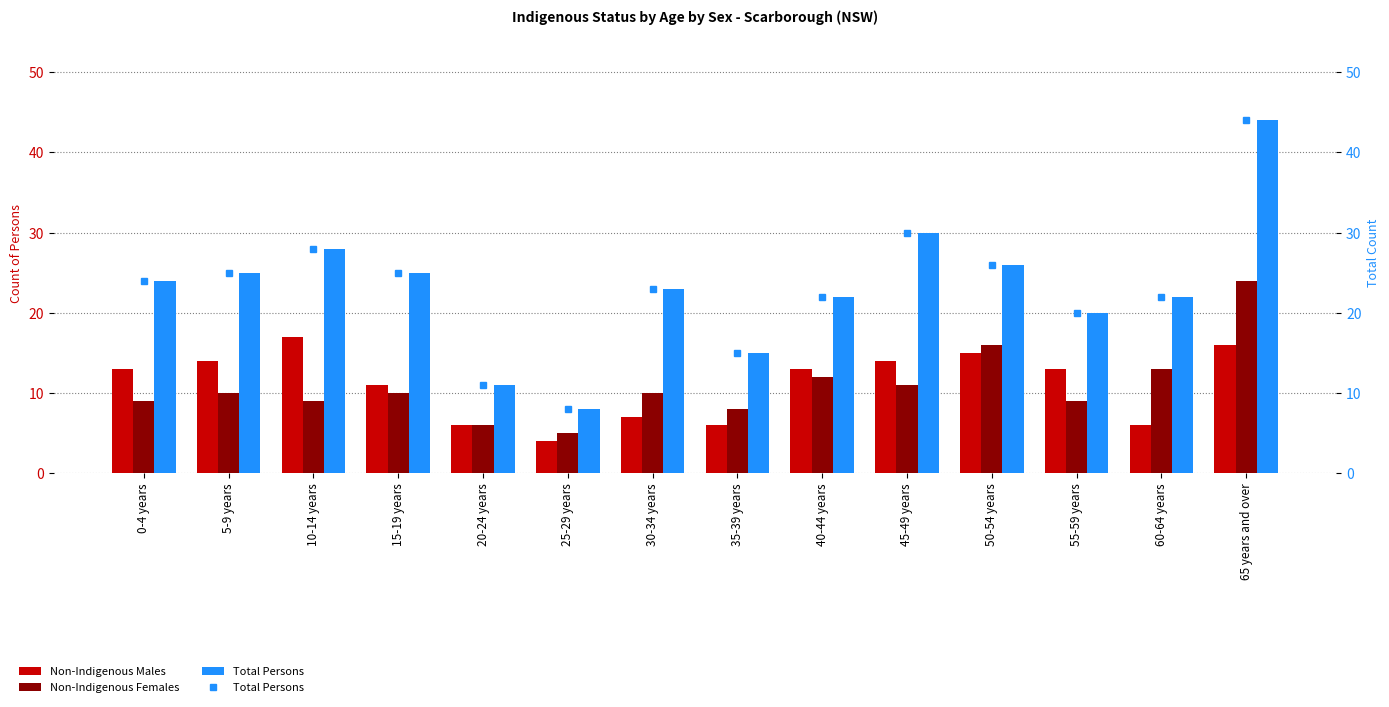

What is the average value of the Non-Indigenous Males series?

11